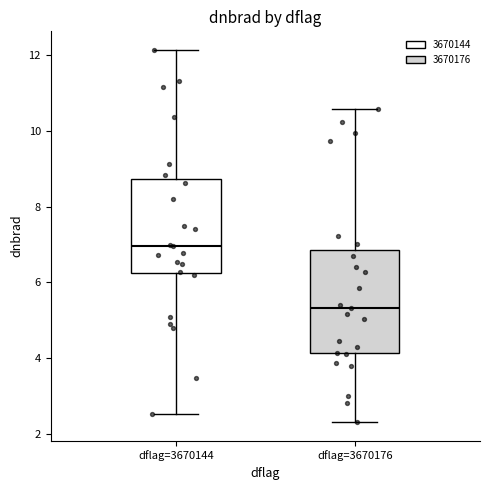

Reading left to right, transcribe this box plot: for each box, give where its median line is, the range the box spans, and where its two whiskers end, as read against the y-axis. The values are not printed on the chart, so give them approximately, as read against the axis.

dflag=3670144: median 7.0, box 6.2 to 8.8, whiskers 2.6 to 12.2
dflag=3670176: median 5.4, box 4.2 to 6.8, whiskers 2.4 to 10.6